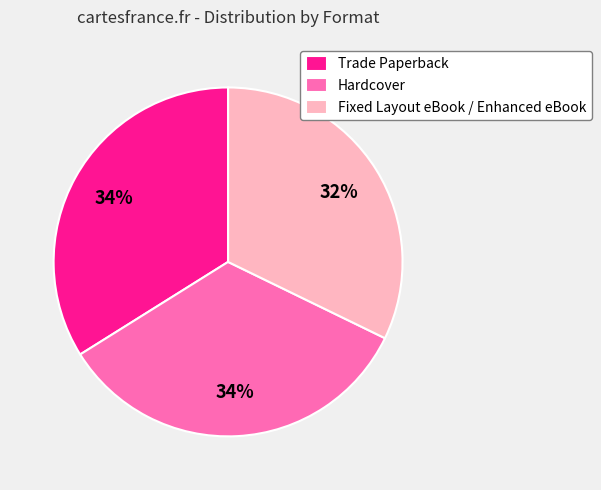

Is there a majority slice in this chart?

No